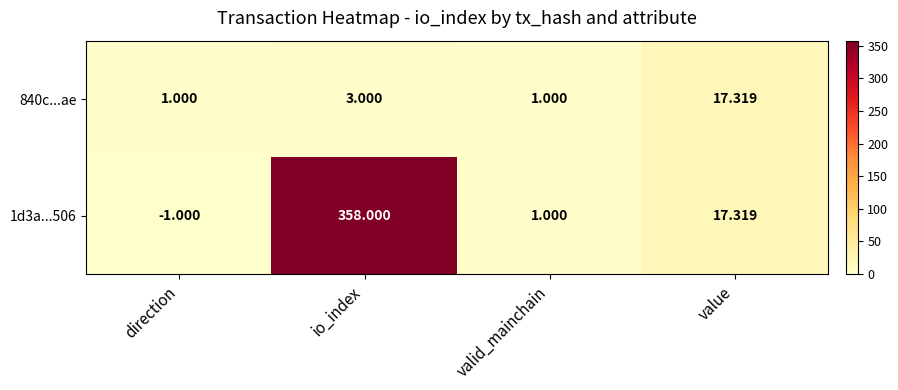

At which category does the chart reach its peak across all series?

io_index